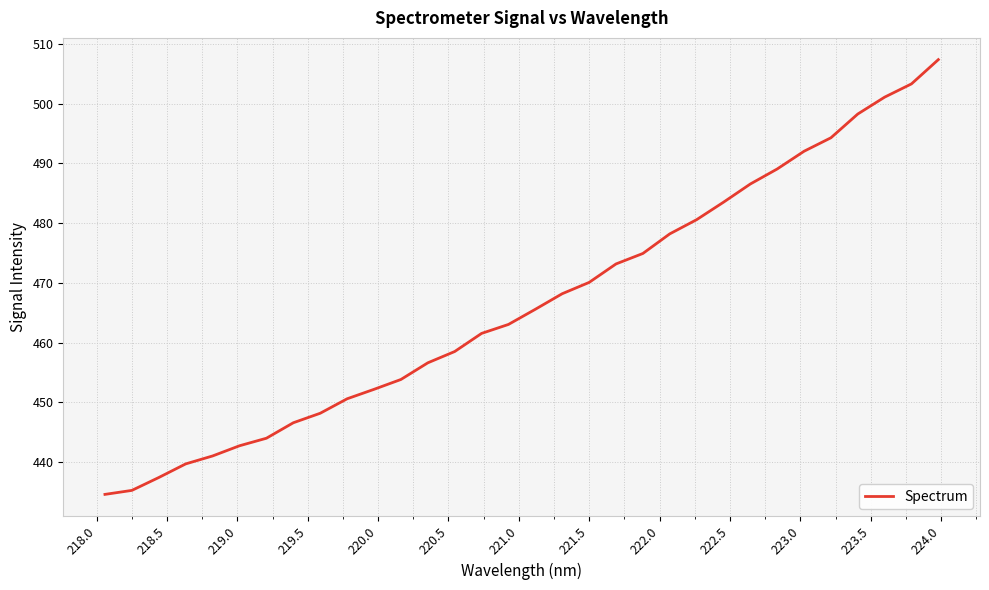

Count the number of categories in the chart.

32